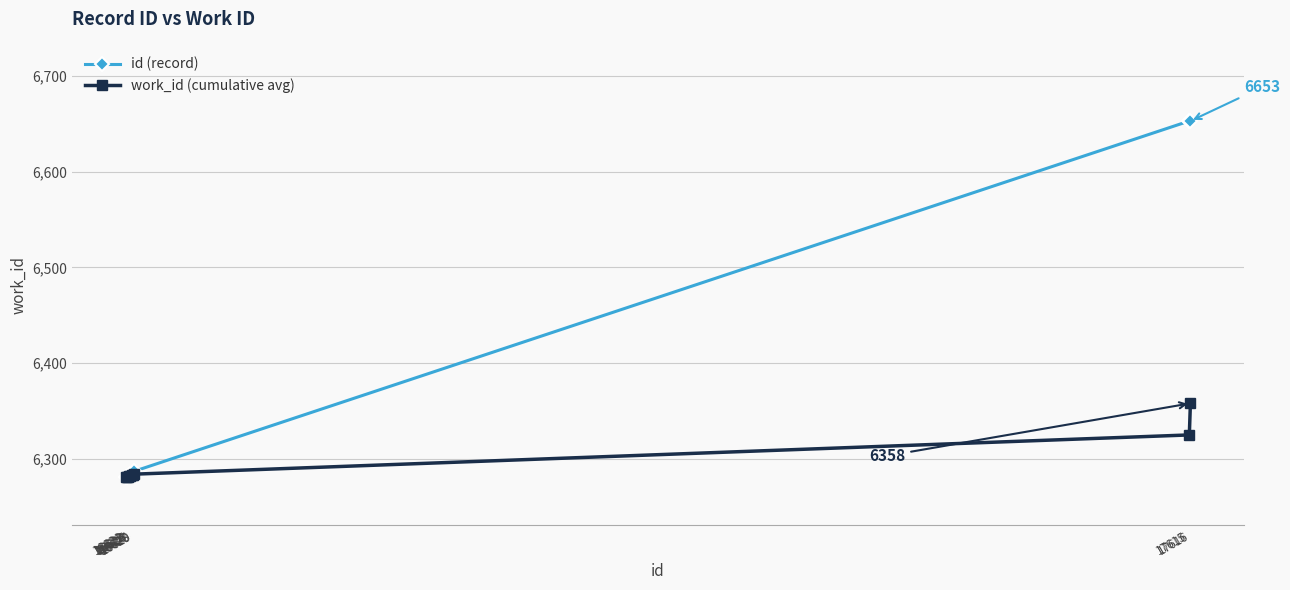

List the series in order of their overall mean, highest first.

id (record), work_id (cumulative avg)